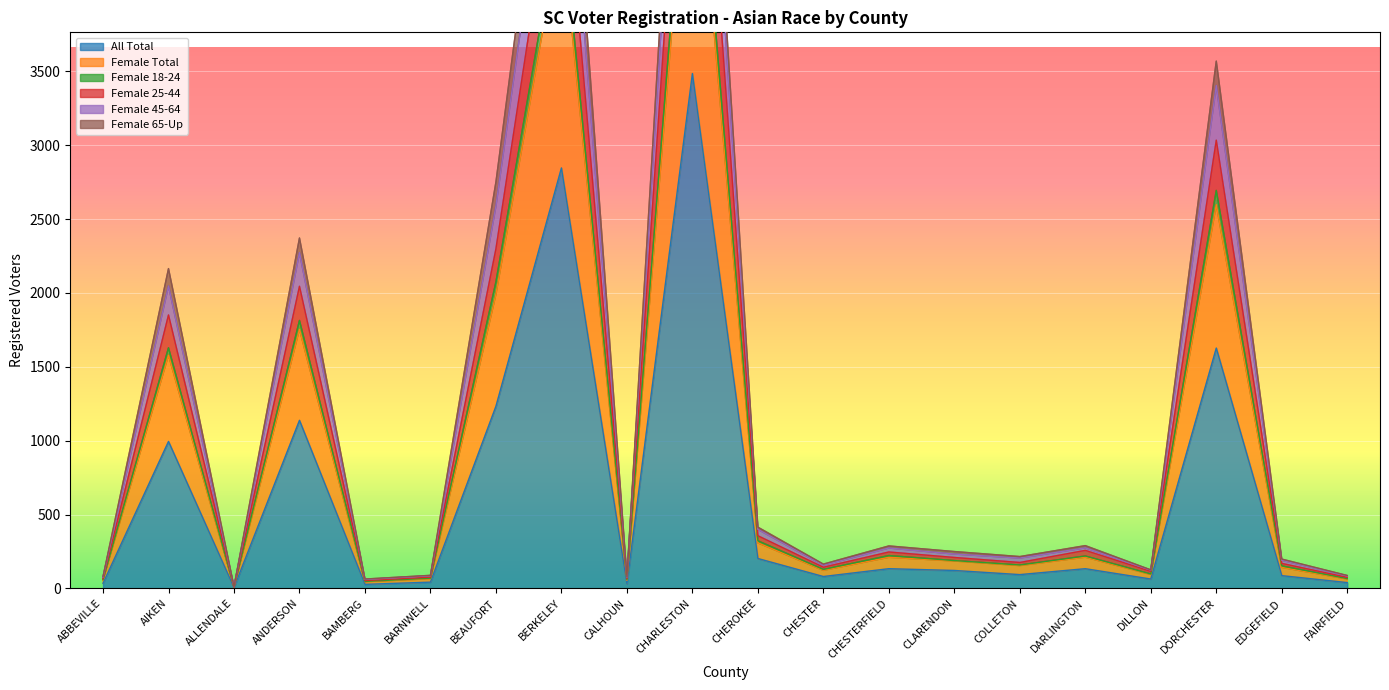

At which category does Female 18-24 reach its first local valley?

ALLENDALE